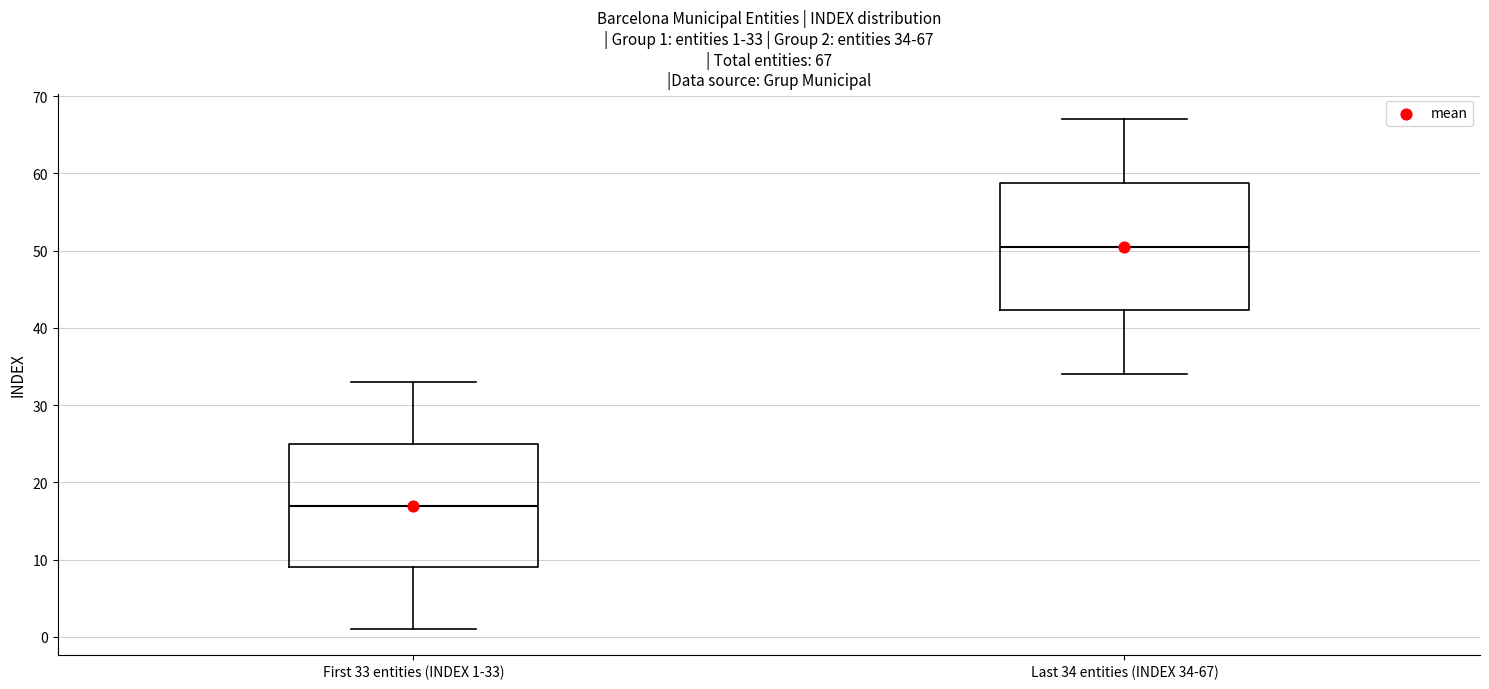

Which box has the lowest median line?

First 33 entities (INDEX 1-33)